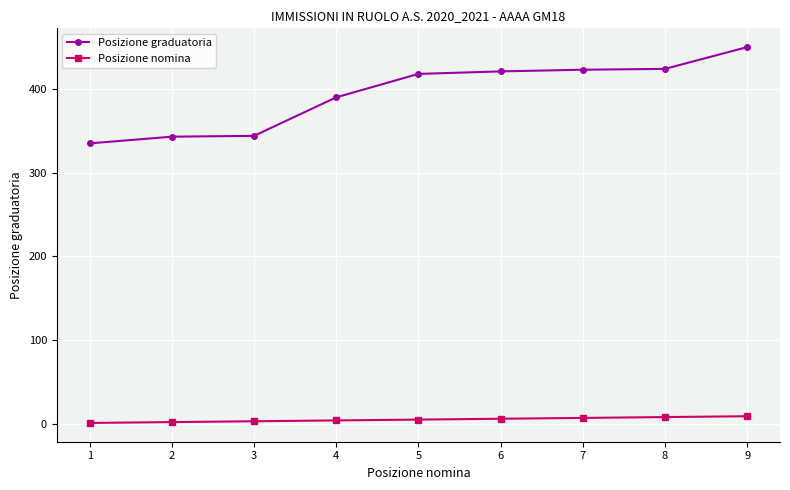

List the series in order of their peak value, lowest first.

Posizione nomina, Posizione graduatoria